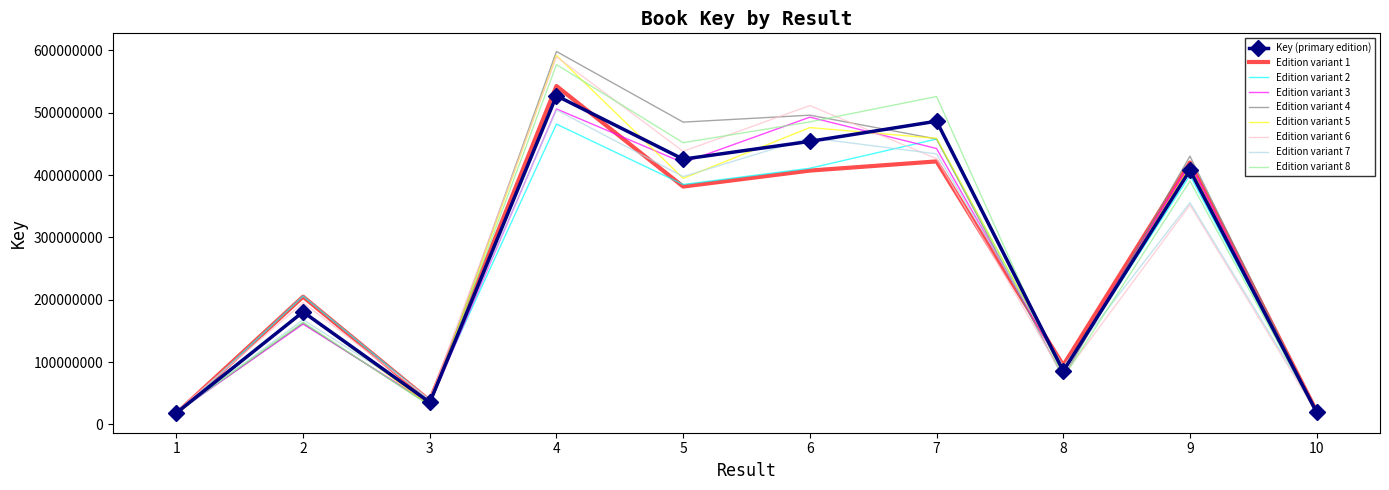

The value of Edition variant 2 at 4 is 692033816.1. True or false?

False